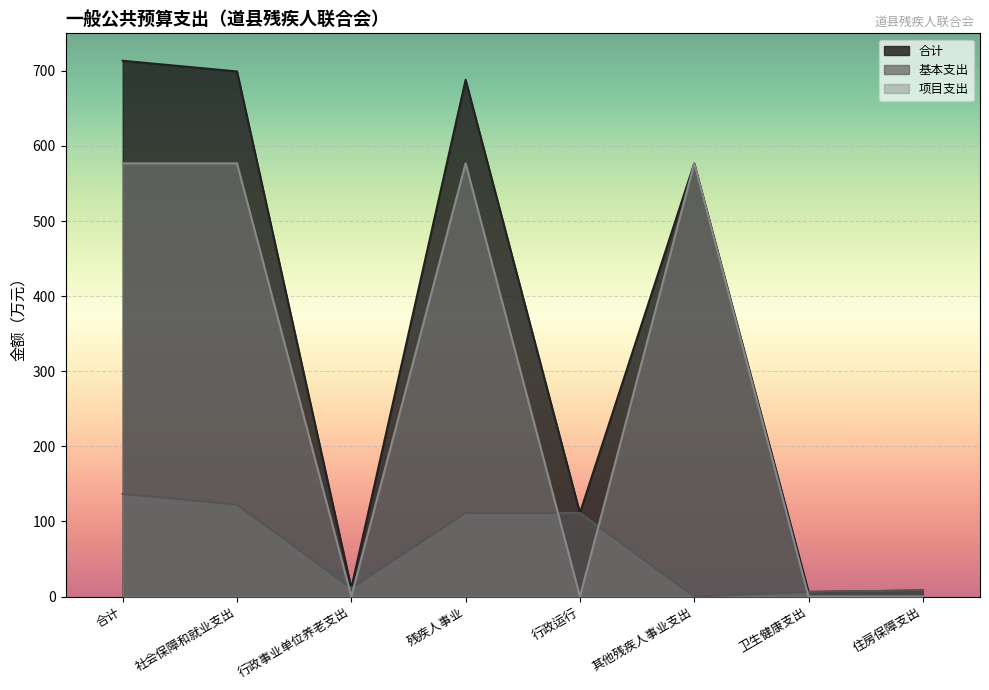

Between 行政事业单位养老支出 and 残疾人事业, which series saw the biggest shift?

合计